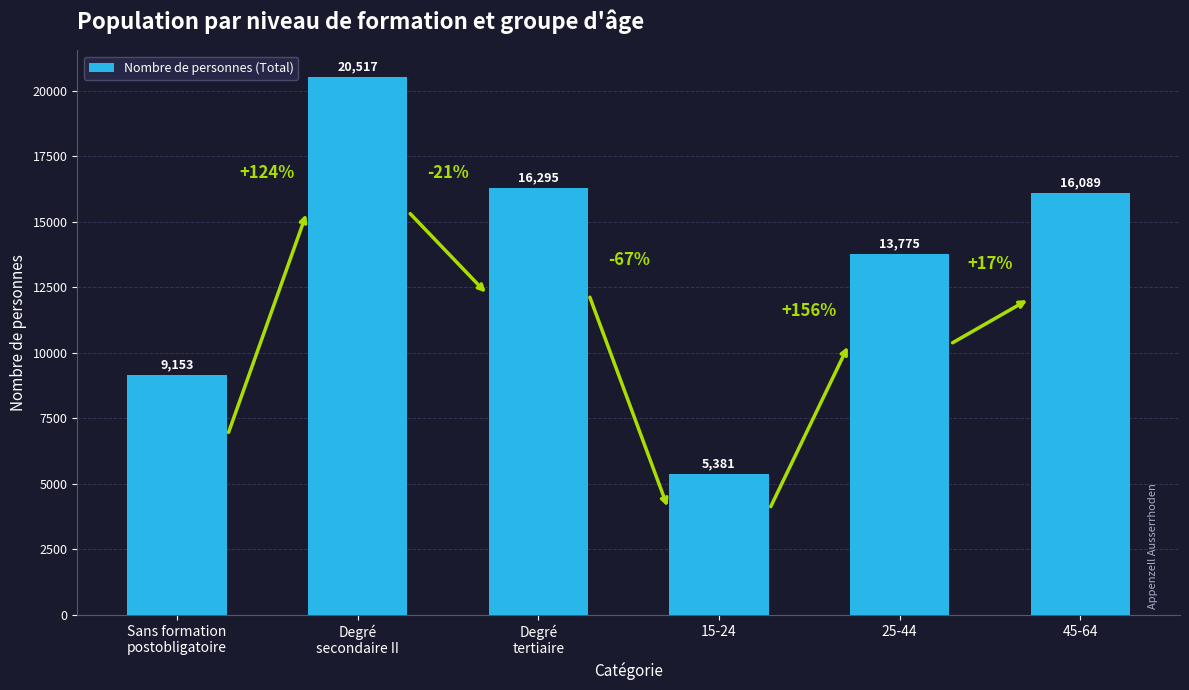

What is the sum of all values?

81210.0